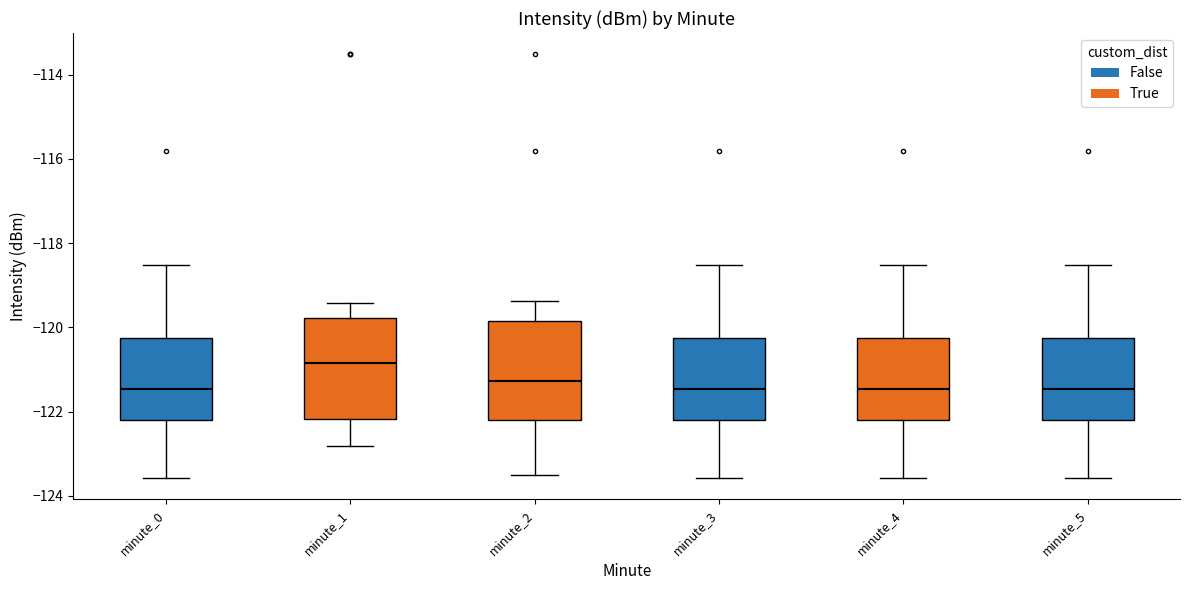

Where is the upper edge of the box for minute_4 on the y-axis? The values are not printed on the chart, so give them approximately, as read against the axis.

-120.2